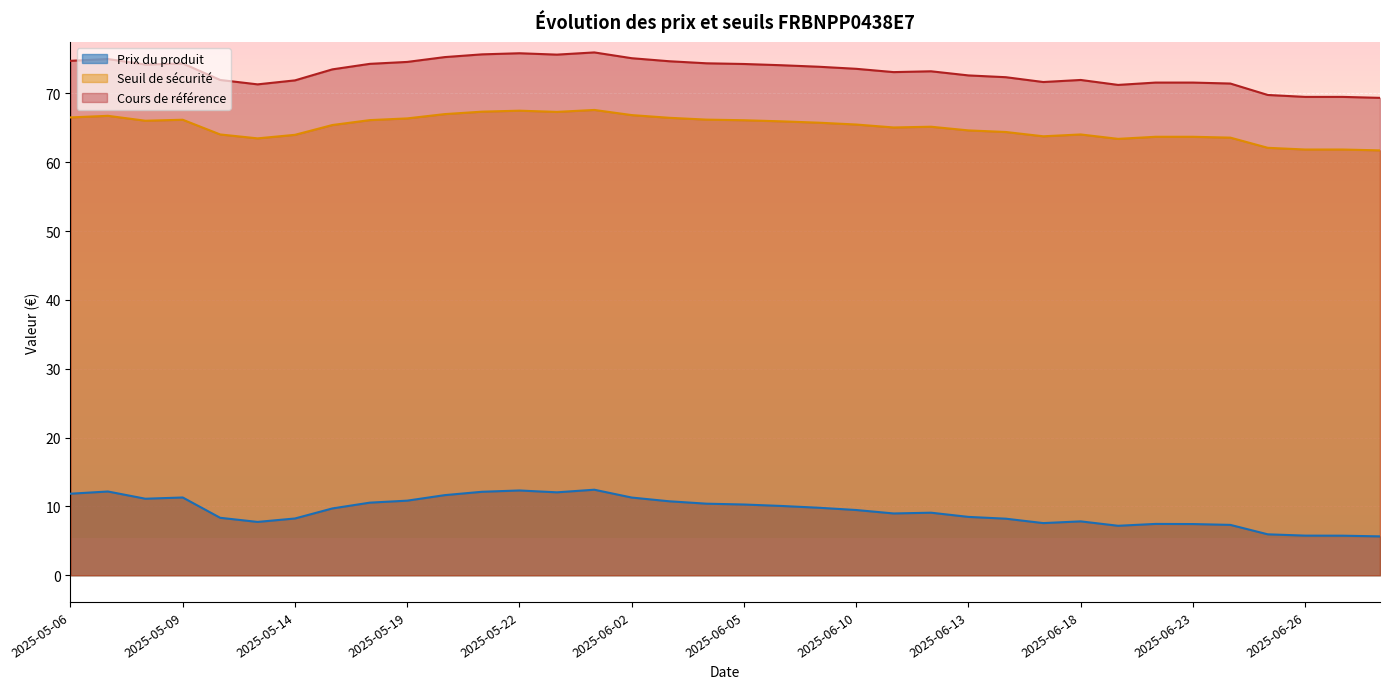

What is the highest value of the Prix du produit series?

12.4